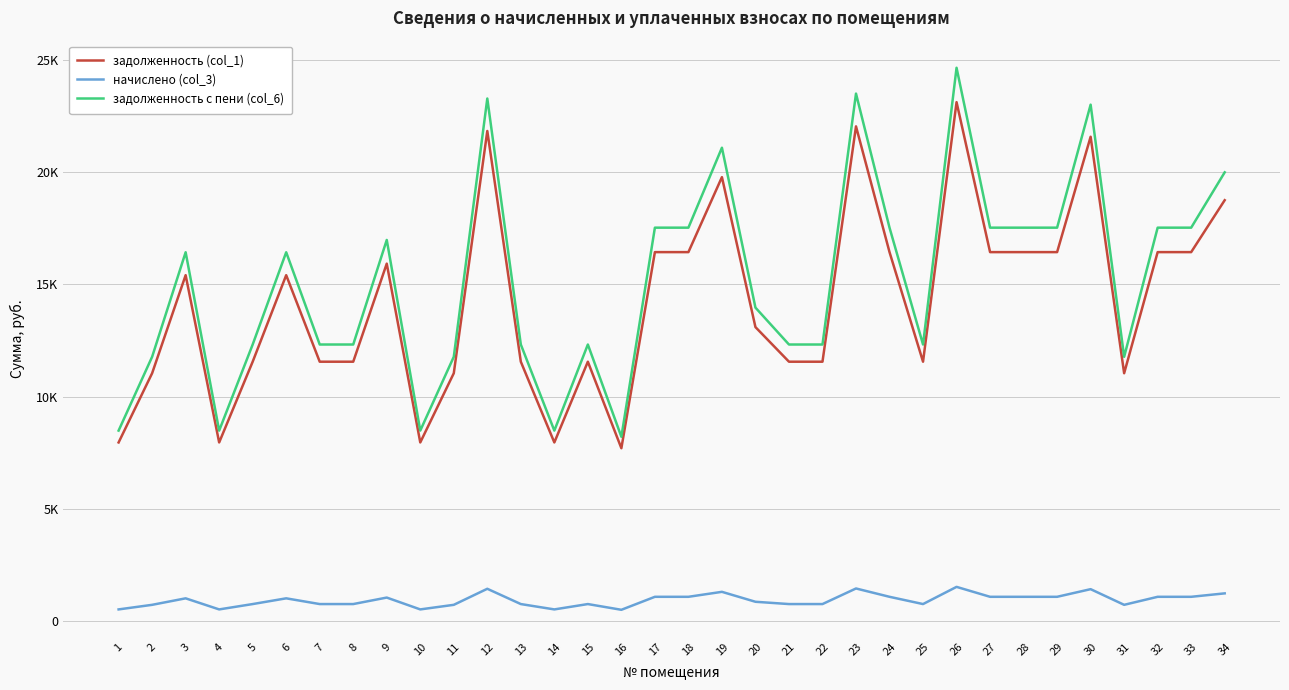

At which label does задолженность с пени (col_6) first exceed 16428?

3